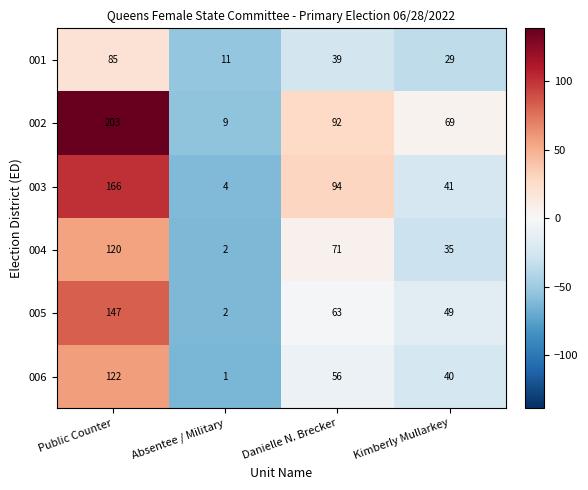

The 006 series shows 0 at Absentee / Military. True or false?

False